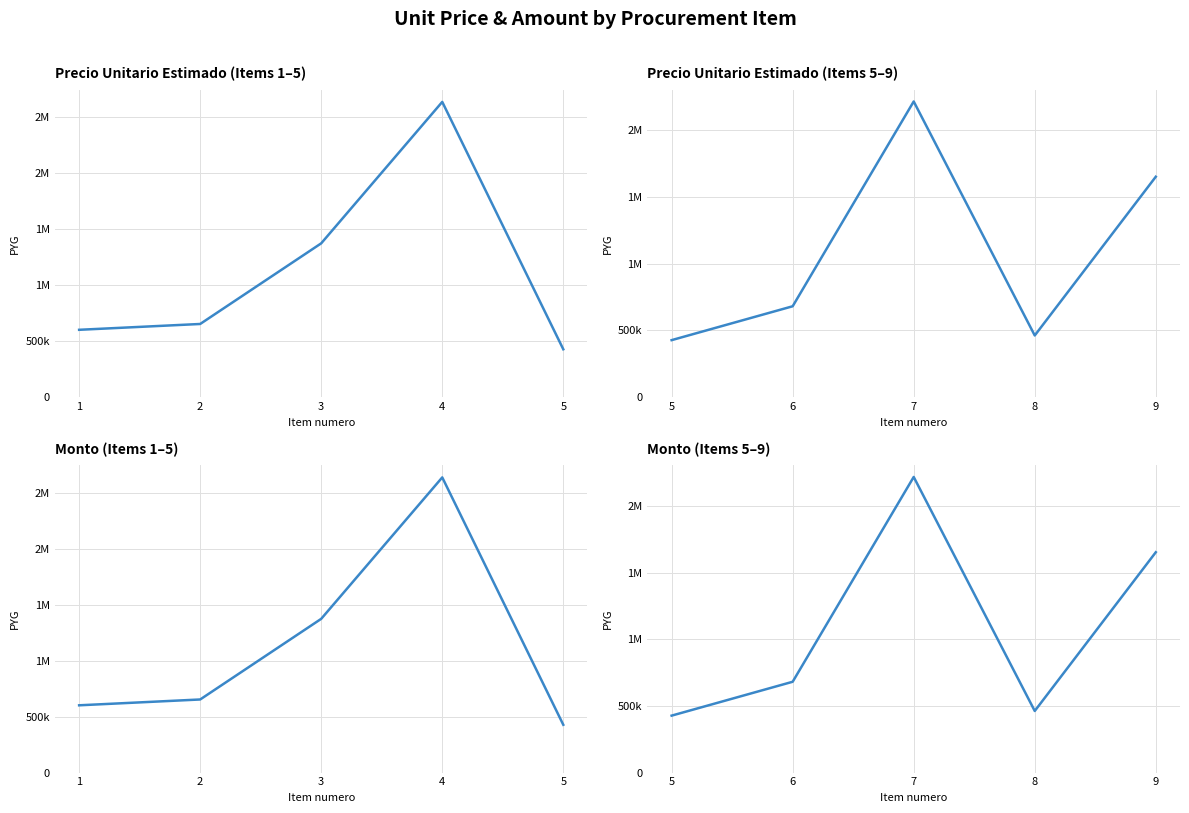

Which series has the largest range (max minus min)?

Precio Unitario Estimado (Items 1–5)